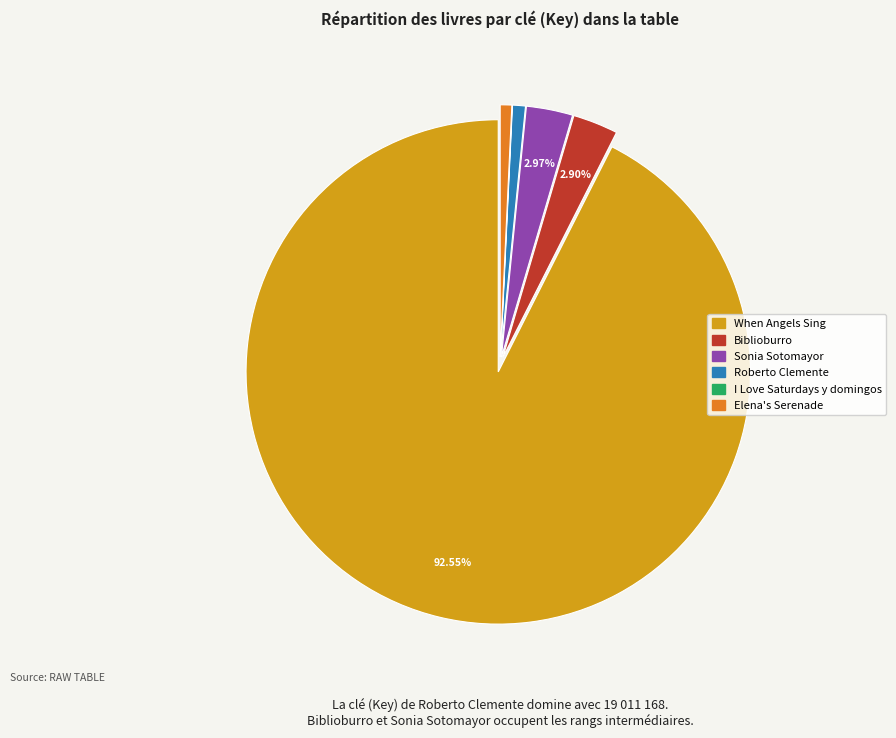

What is the largest slice in the pie chart?

When Angels Sing